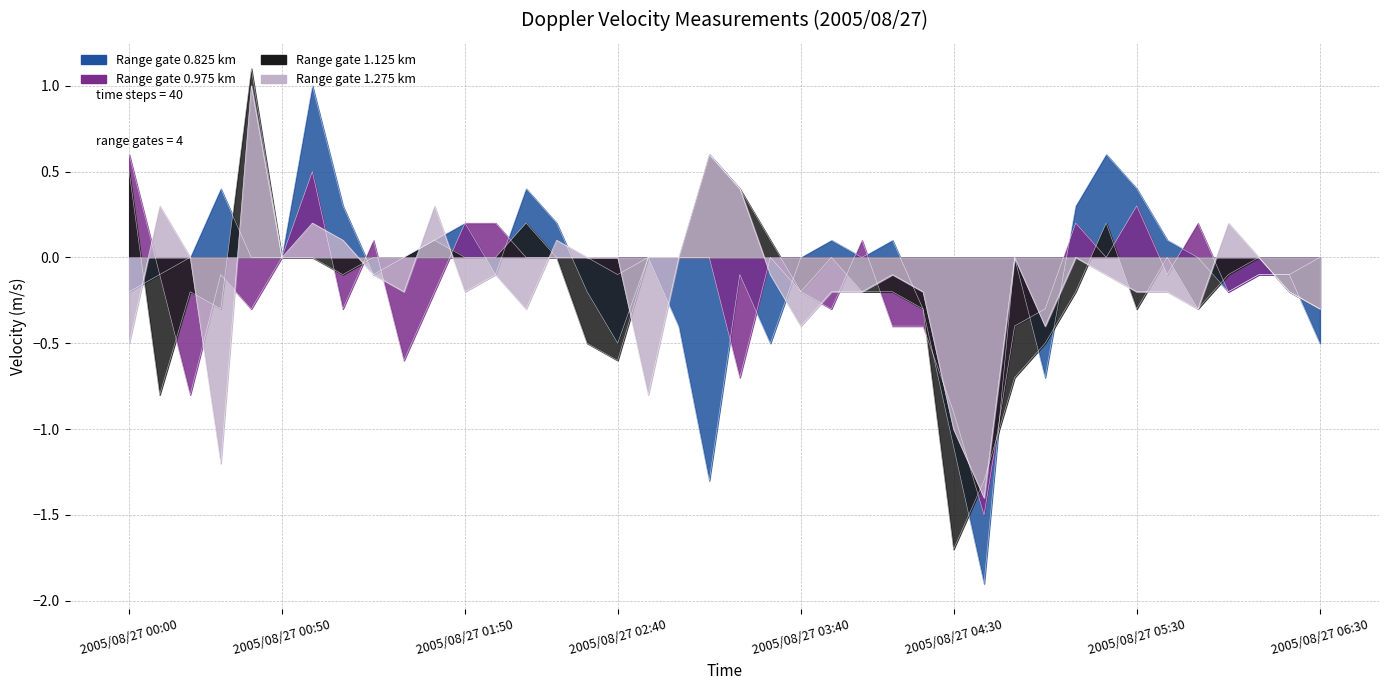

The 0.975 series shows -0.1 at 2005/08/27 06:10. True or false?

False